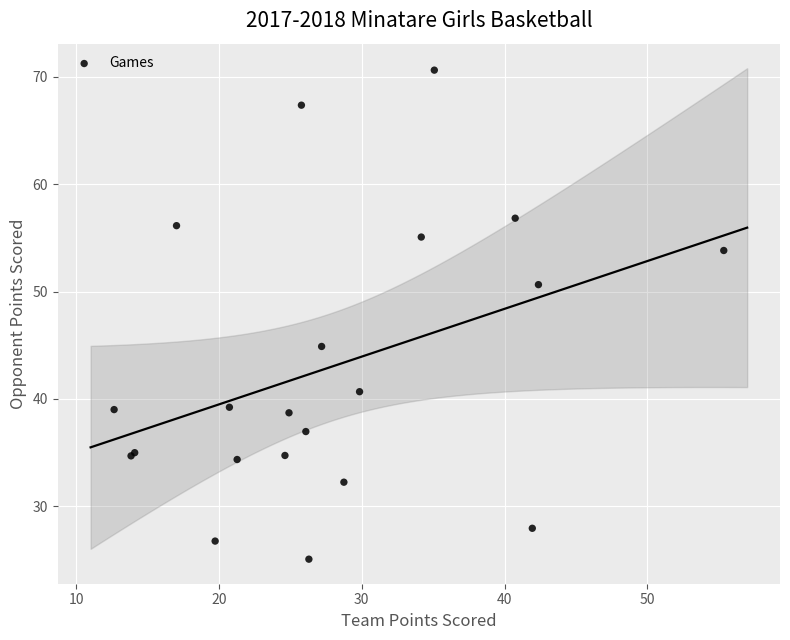

What Y value in the scatter plot is closest to 47?

44.9